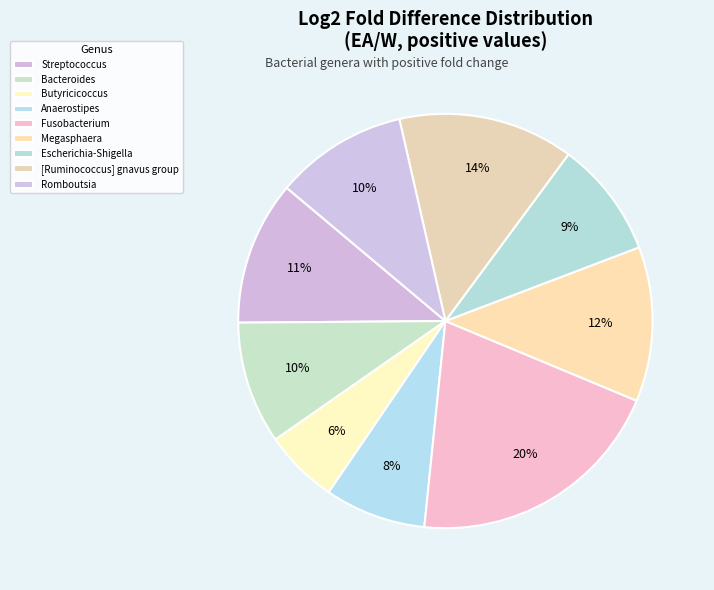

Between Butyricicoccus and Romboutsia, which is larger?

Romboutsia